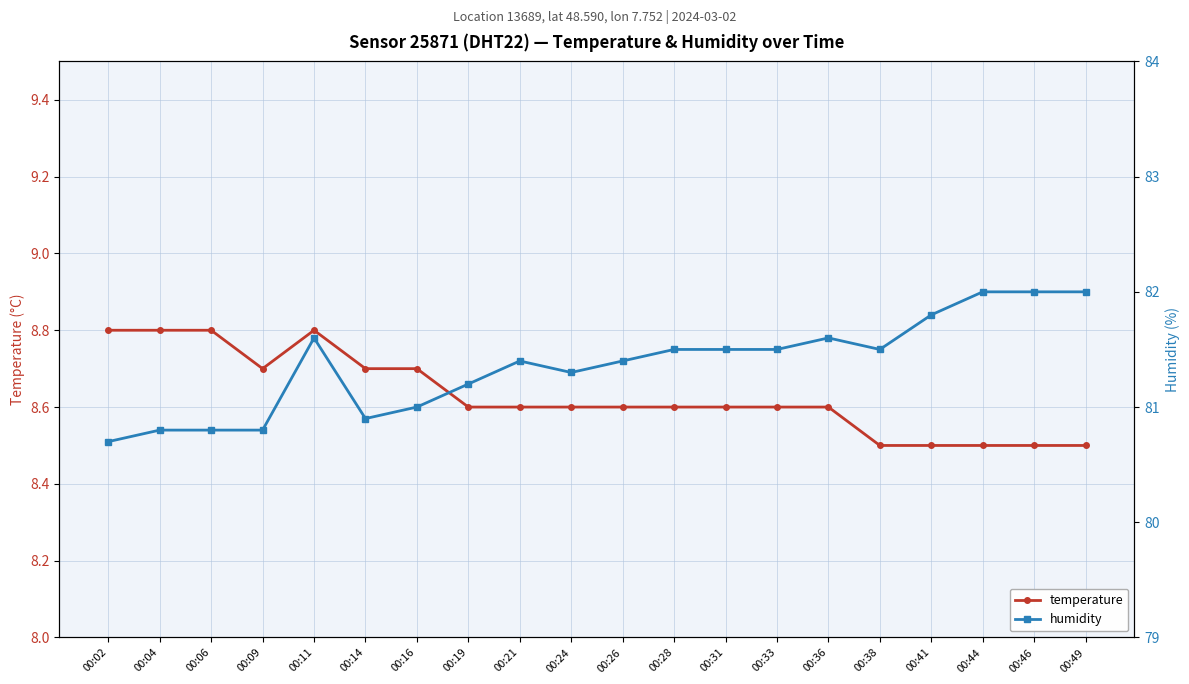

What is the difference between the humidity values at 00:06 and 00:21?

0.6